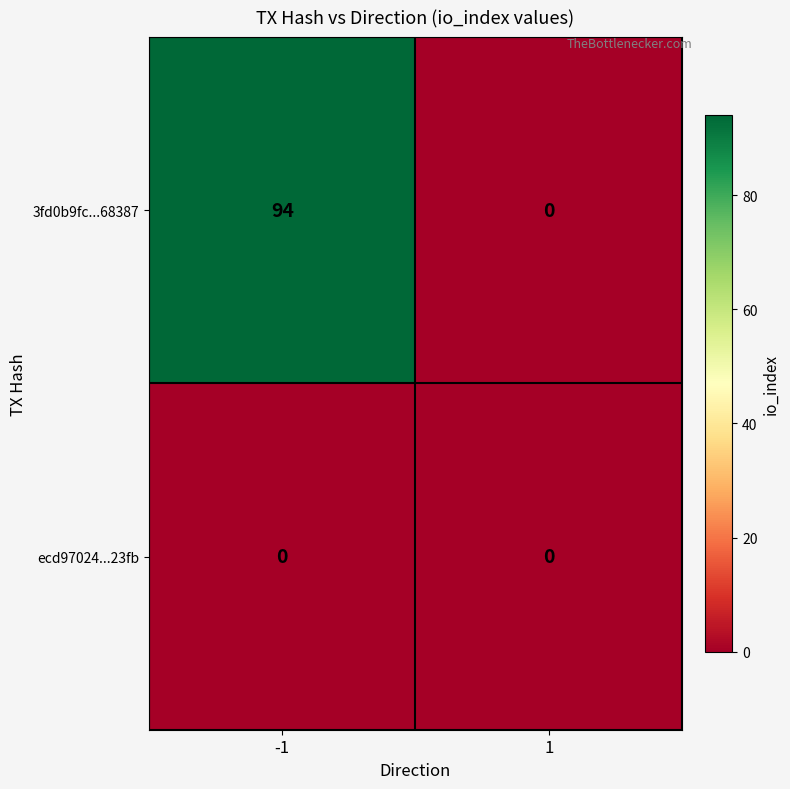

Reading left to right, list all the values displayed in this chart.

3fd0b9fc...68387: 94	0
ecd97024...23fb: 0	0